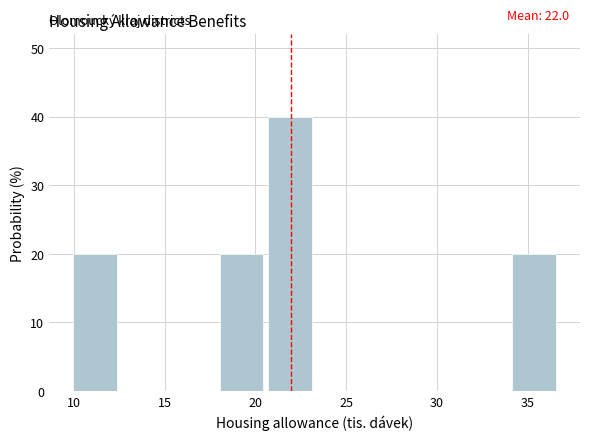

Over which range of the x-axis is the bar tallest?

20.5 to 23.5